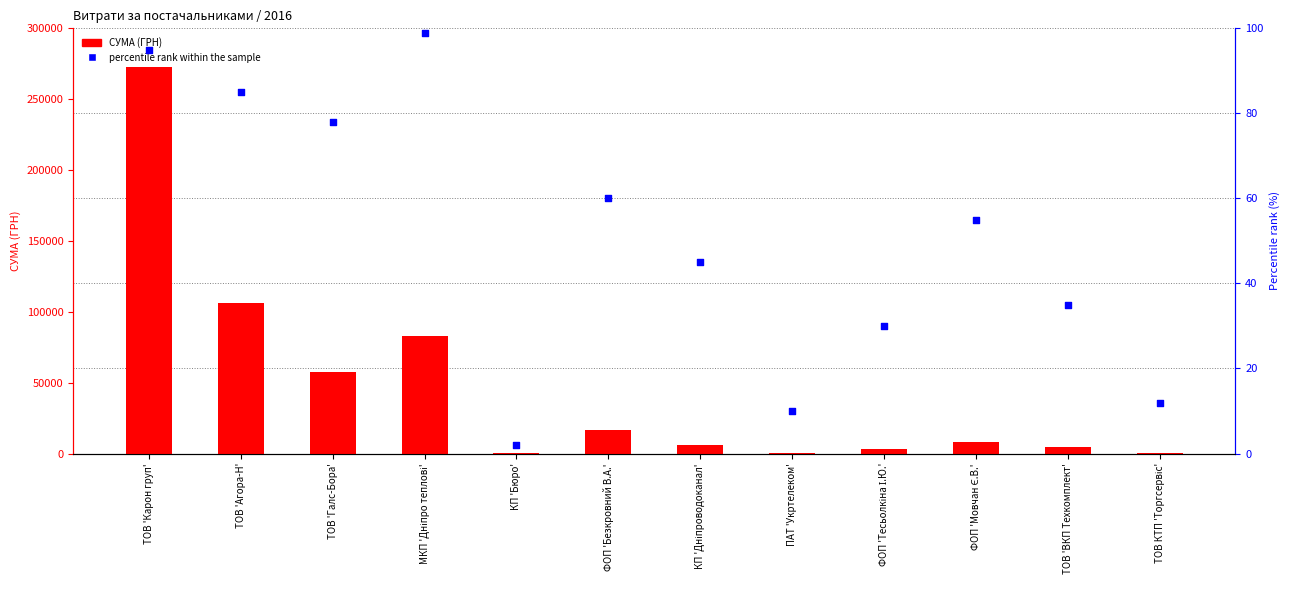

What is the total value across all series at ТОВ 'Агора-Н'?

106232.3